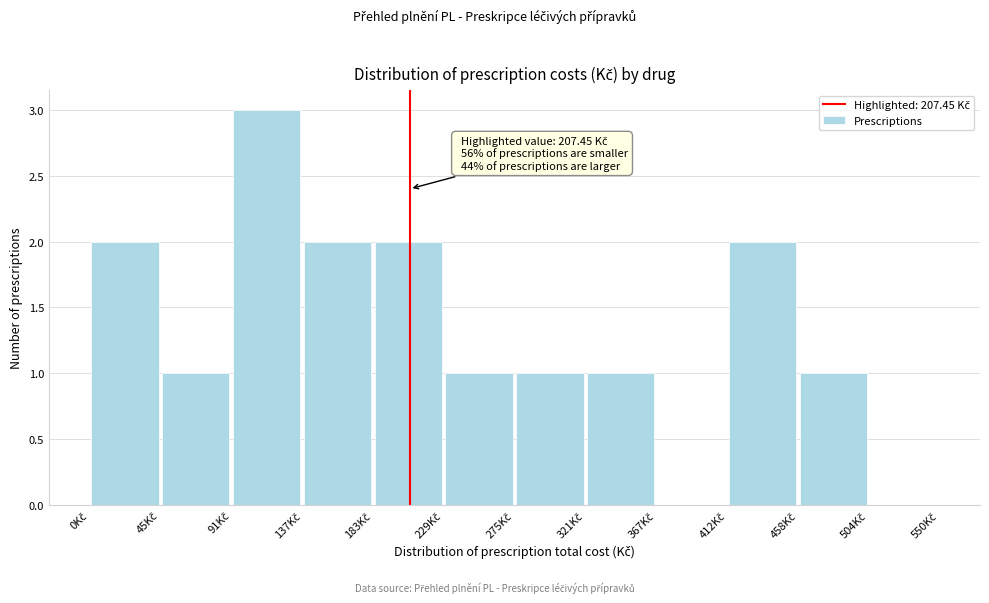

Which range on the x-axis has the tallest bar?

90 to 140